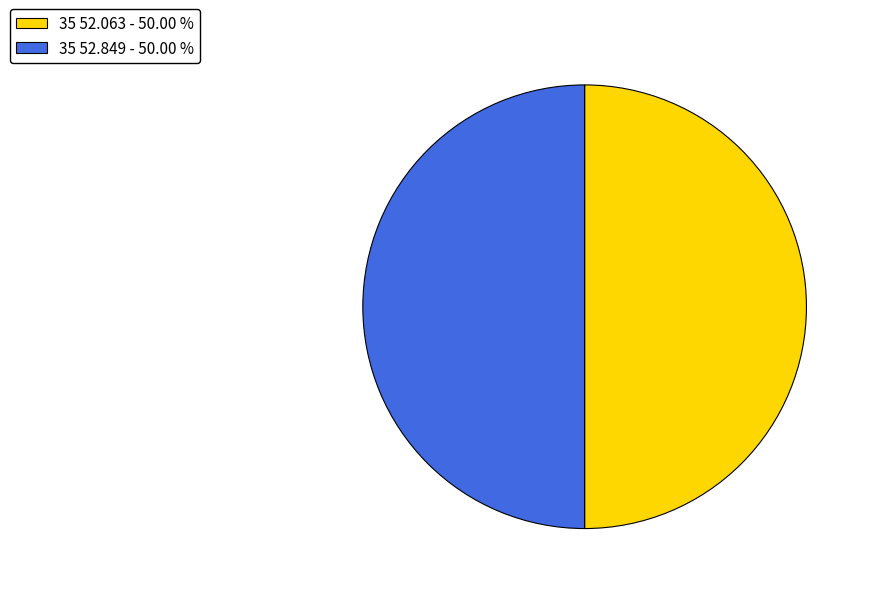

What is the ratio of the value at 35 52.849 - 50.00 % to the value at 35 52.063 - 50.00 %?

1.0